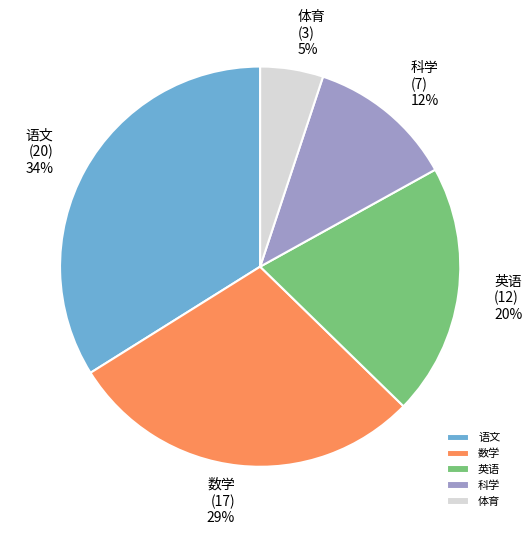

To the nearest percent, what portion does 语文 represent?

34%